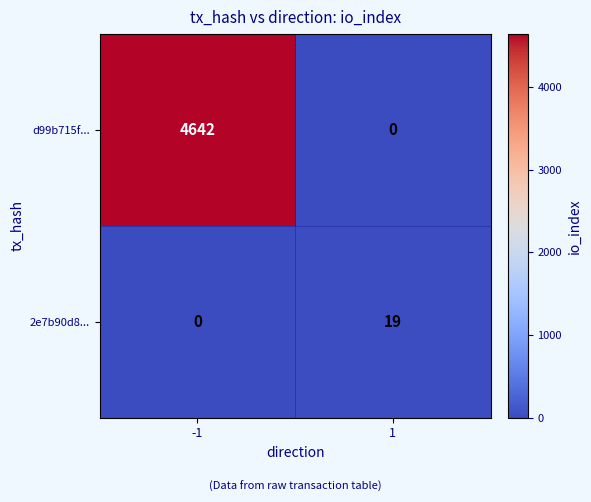

Is it true that d99b715f... equals 0 at 1?

True